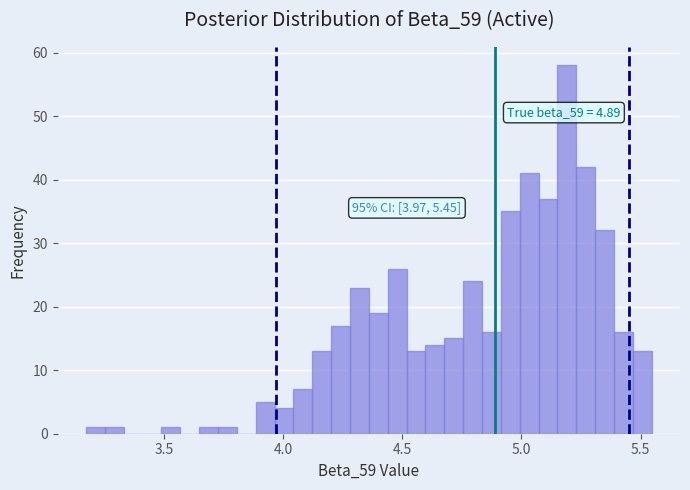

Around what value on the x-axis is the tallest bar? Give the approximate position of its centre, as read against the axis.

5.20